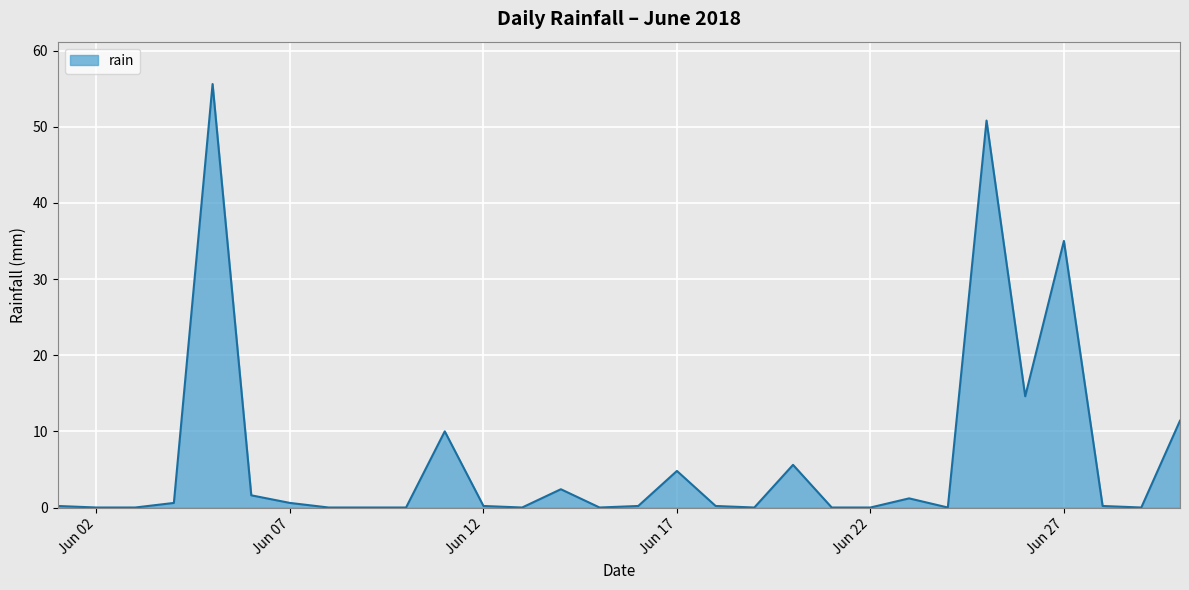

What is the difference between the maximum and minimum values?

55.6